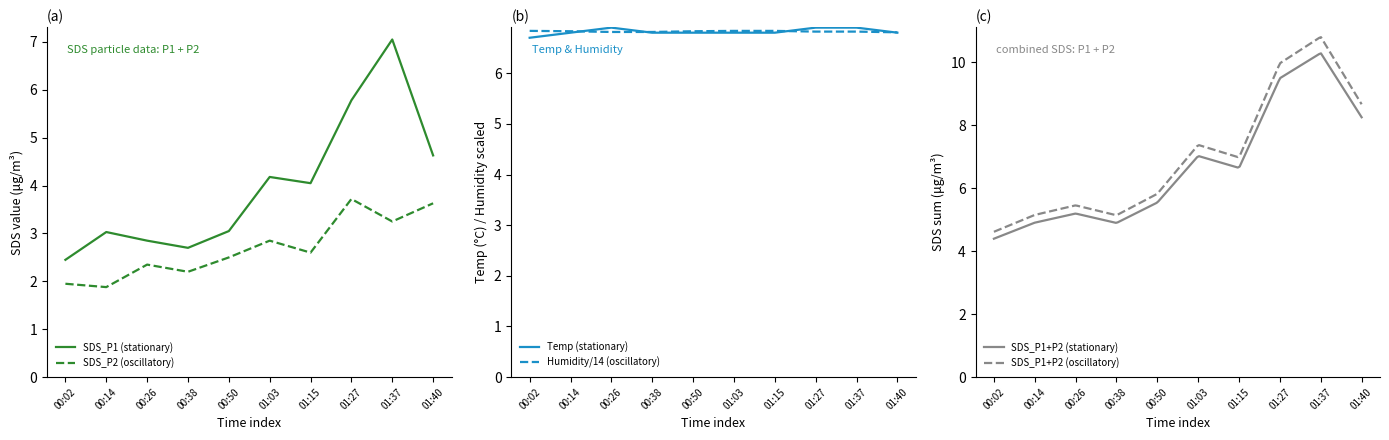

Which series changed the most between 00:26 and 01:37?

SDS_P1